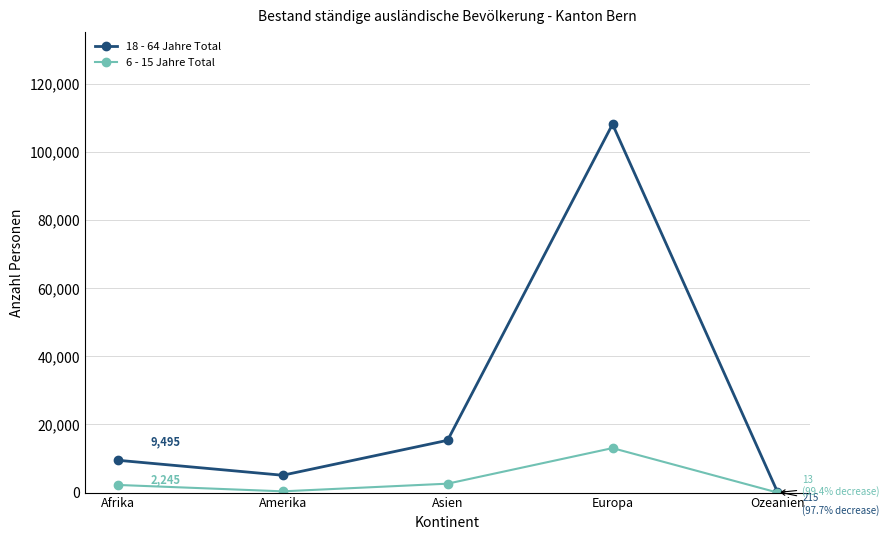

List the series in order of their peak value, lowest first.

6 - 15 Jahre Total, 18 - 64 Jahre Total